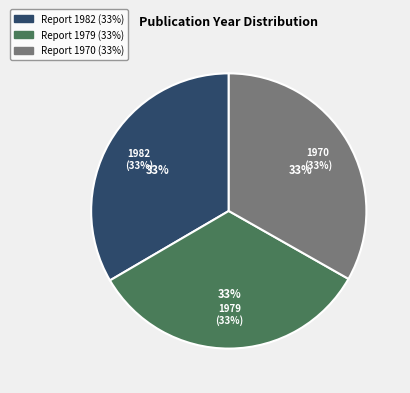

Does Kust- en oeverwerken in praktijk (1979) account for over 50% of the chart?

No